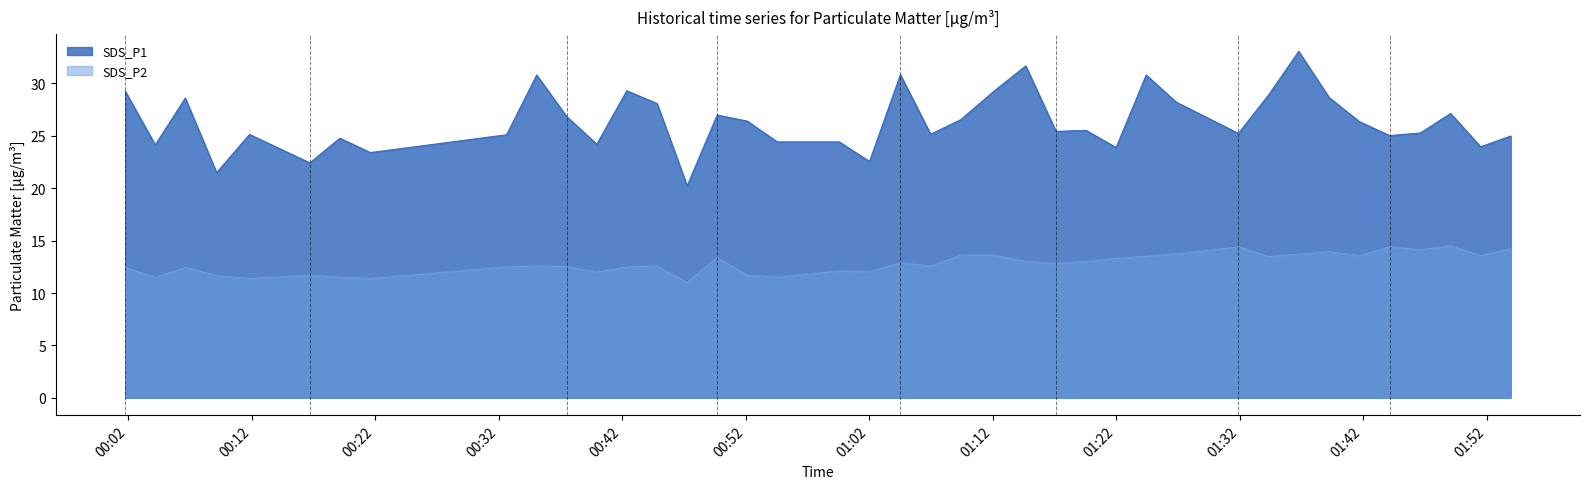

At which category does SDS_P2 reach its first local peak?

2022/01/14 00:06:37